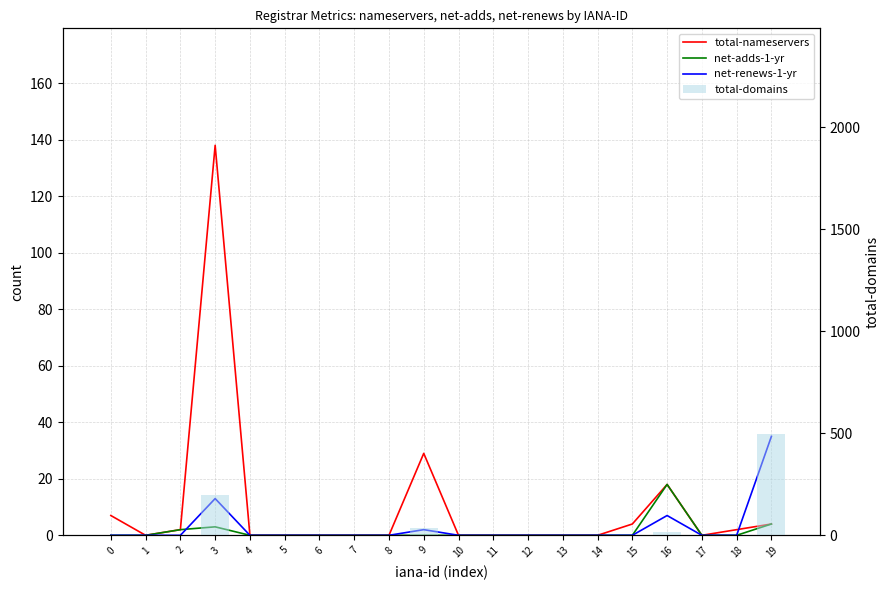

What is the total value across all series at 0?

9